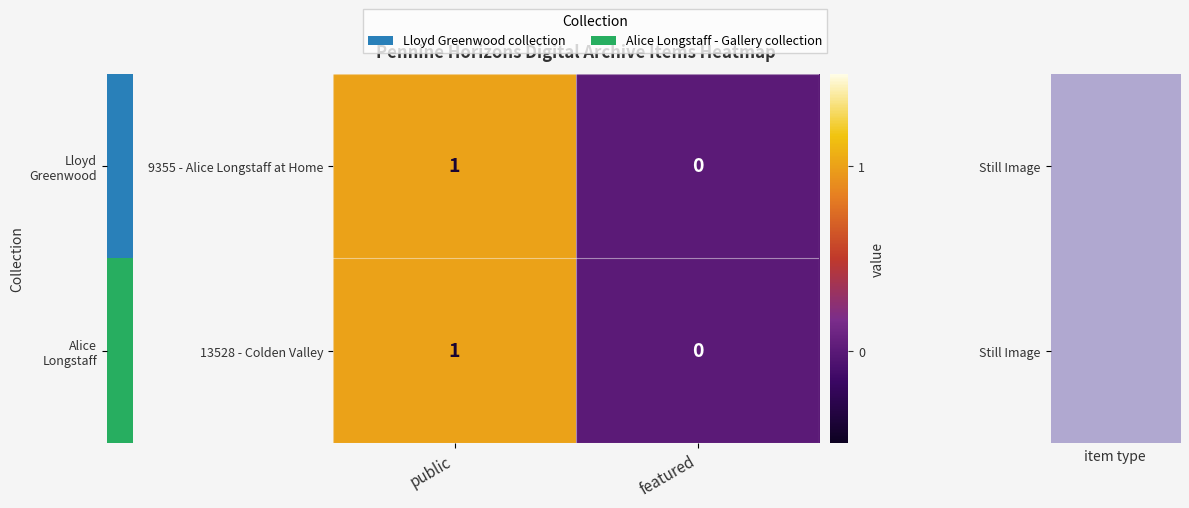

Count the number of data series in this chart.

2